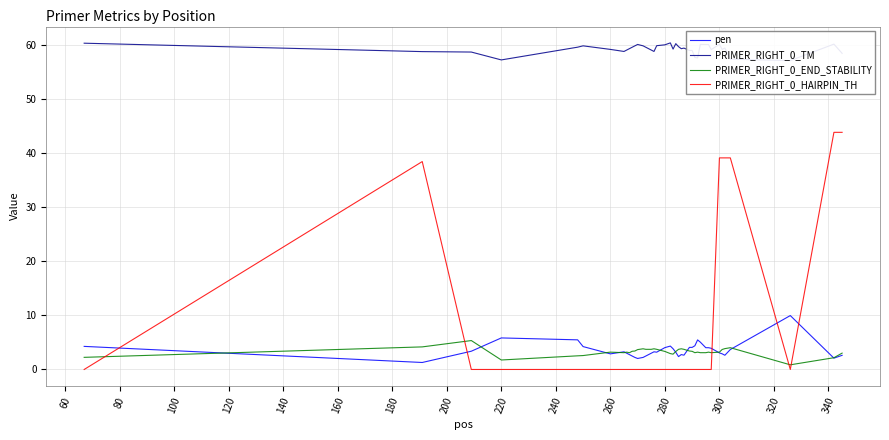

True or false: PRIMER_RIGHT_0_END_STABILITY and PRIMER_RIGHT_0_HAIRPIN_TH intersect in this chart.

True